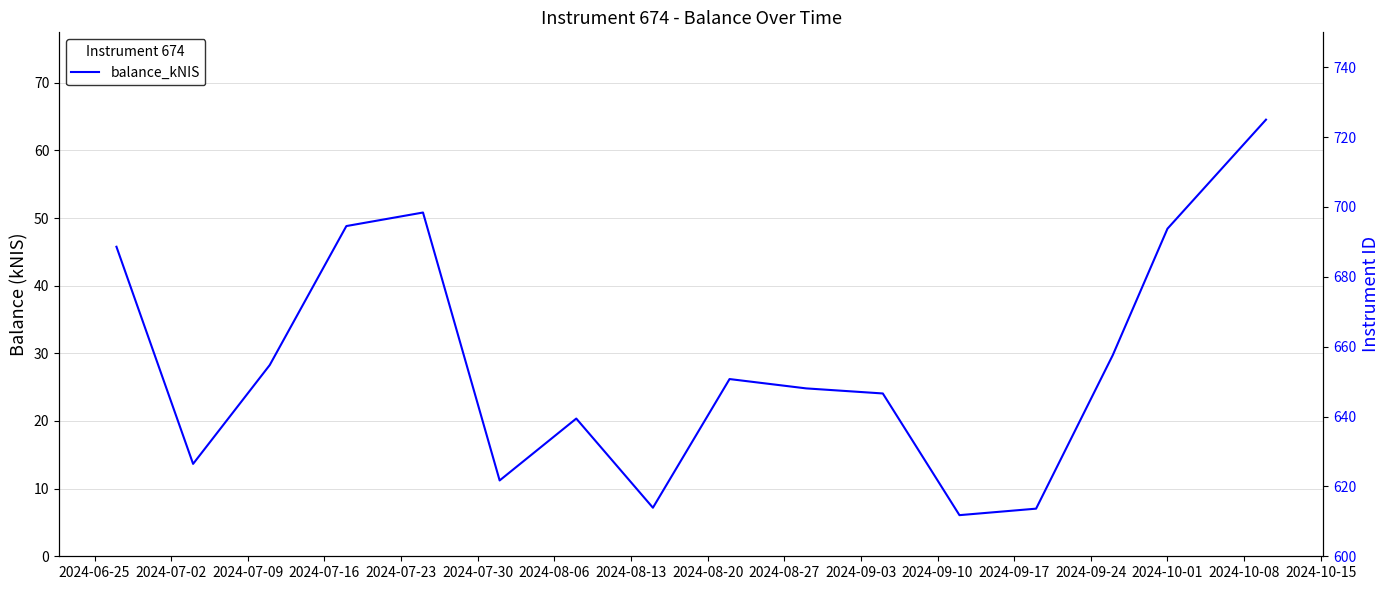

True or false: balance_kNIS and instrumentID cross at least once.

False